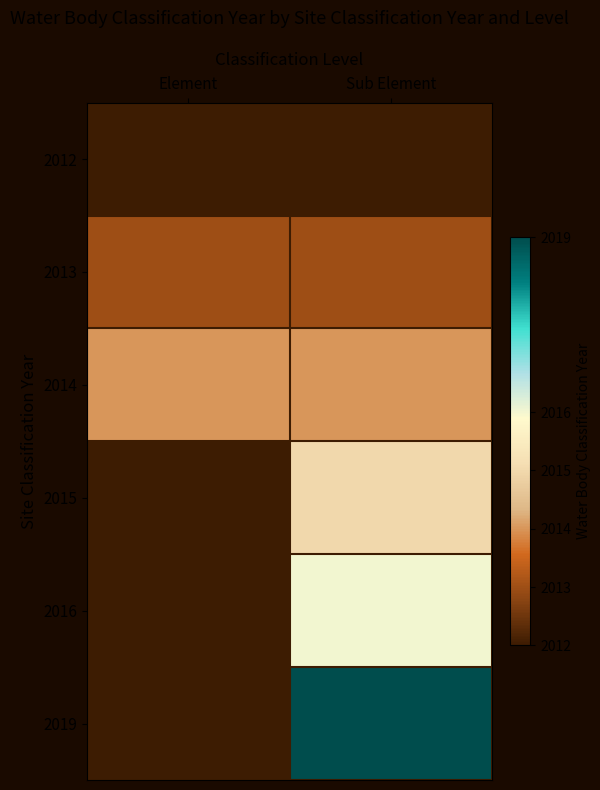

Between Sub Element and Element, which is larger?

Element